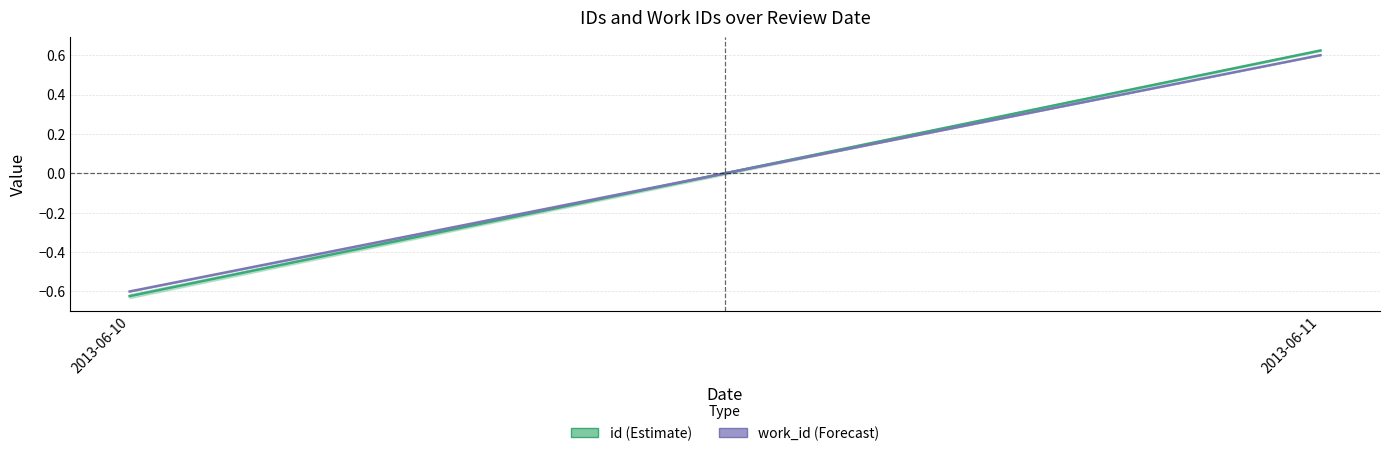

Reading right to left, transcribe all the data shown in this chart.

id: 2013-06-11=0.6	2013-06-10=-0.6
work_id: 2013-06-11=0.6	2013-06-10=-0.6